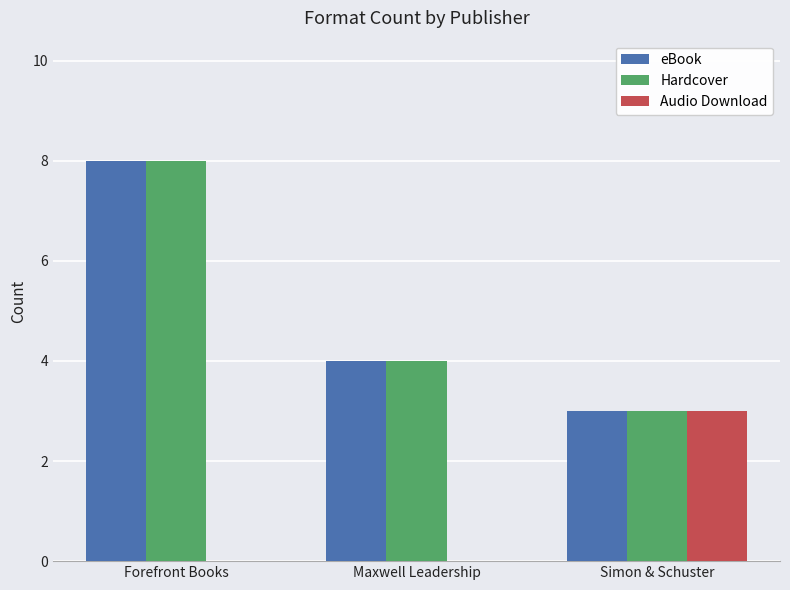

Is it true that Hardcover equals 8 at Forefront Books?

True